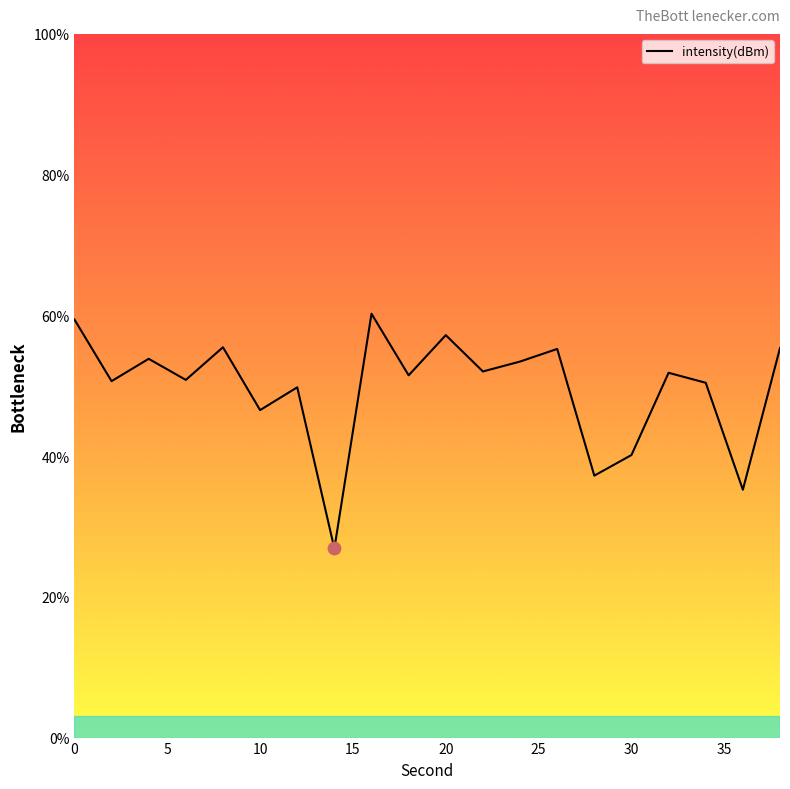

What is the difference between the maximum and minimum values?

33.4